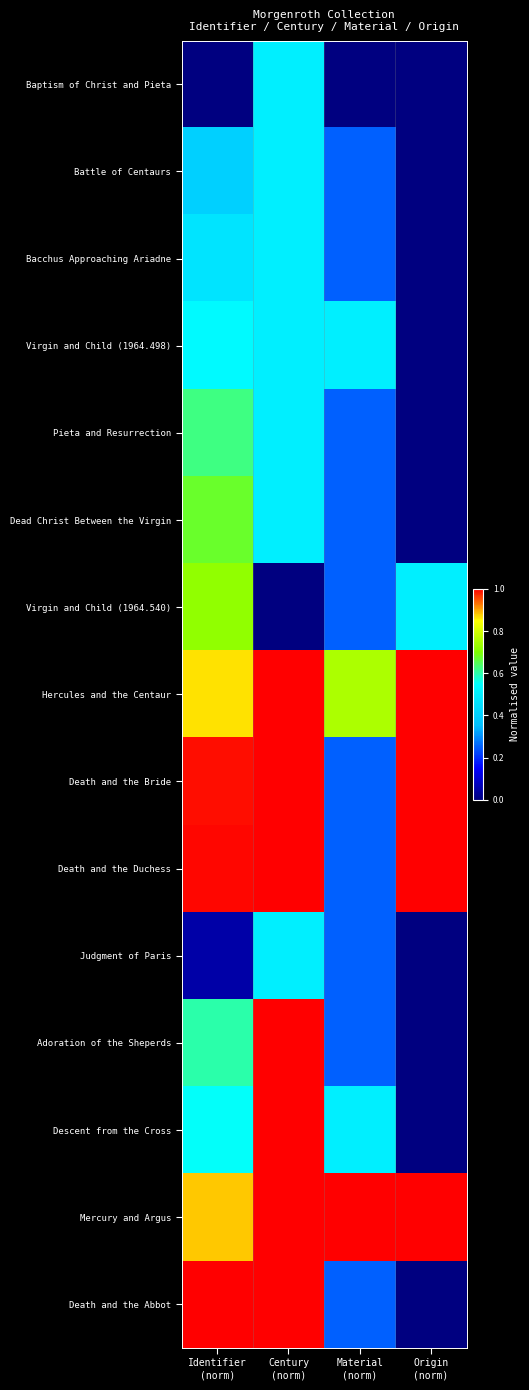

How many distinct data groups are displayed?

15